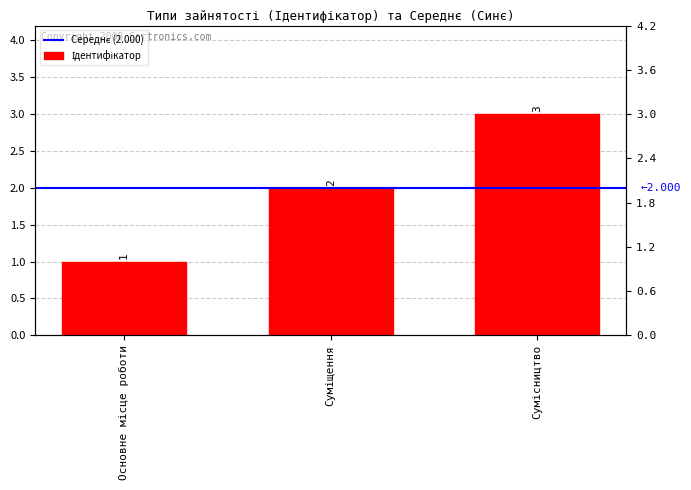

What is the greatest value displayed?

3